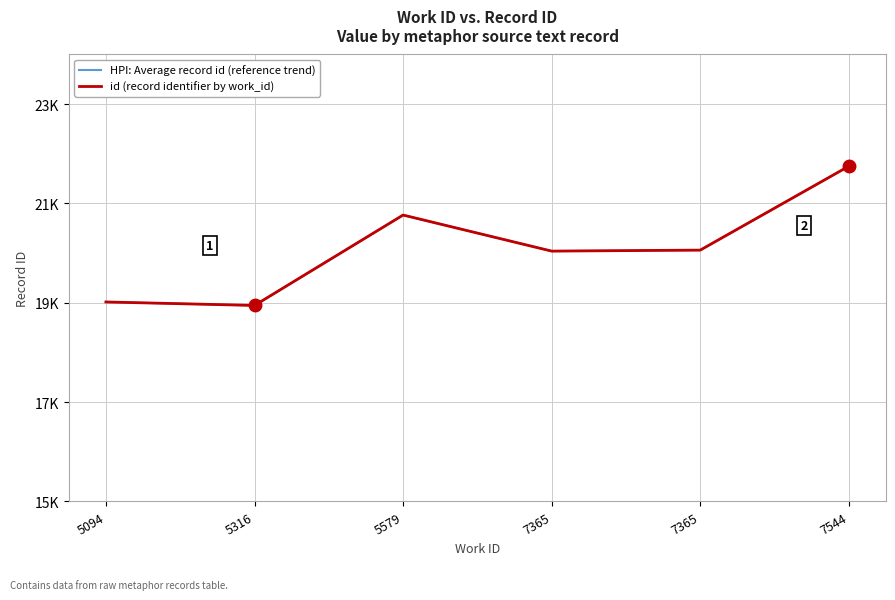

Which series has the widest spread of values?

HPI: Average record id (reference trend)